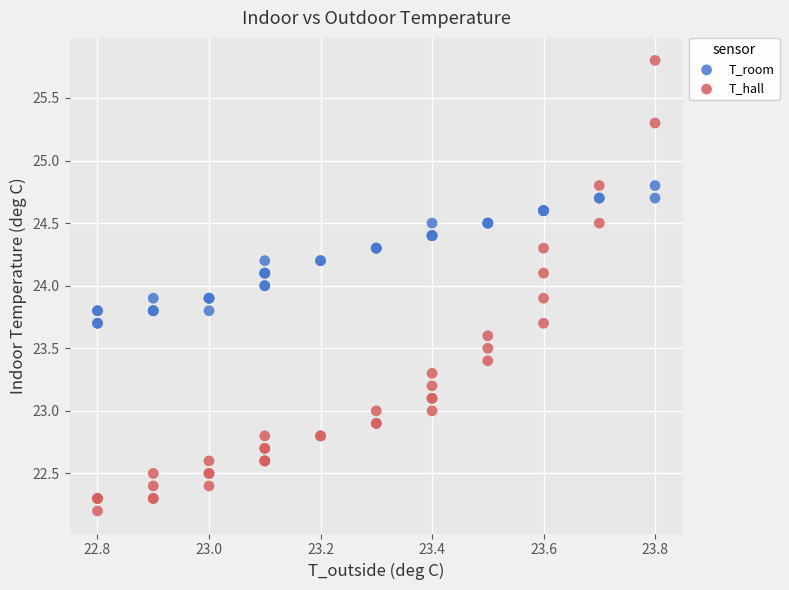

Which series contains the highest Y value?

T_hall